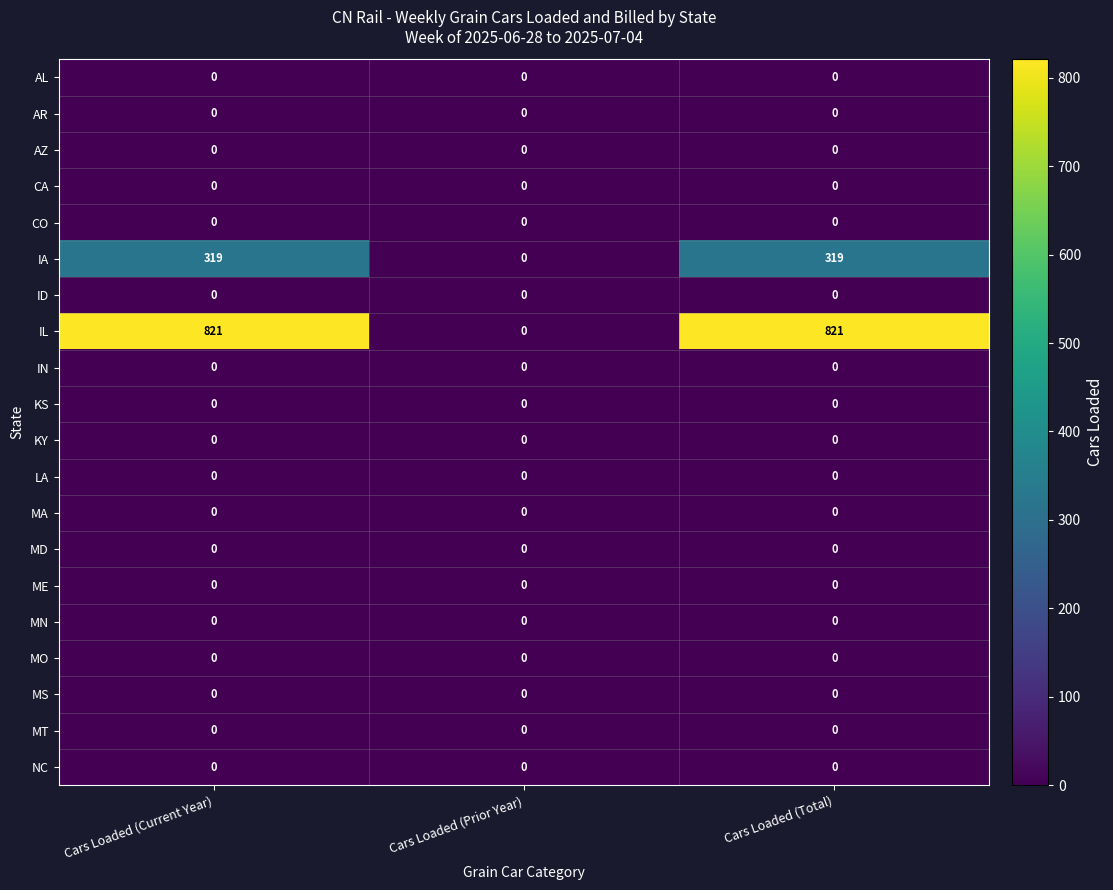

Is it true that IA equals 81 at Cars Loaded (Current Year)?

False